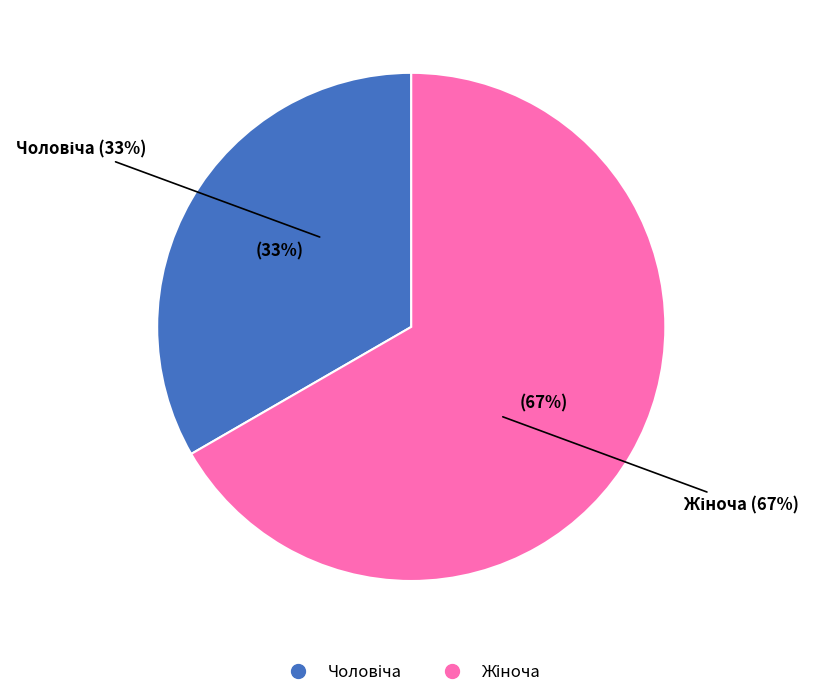

To the nearest percent, what is the combined percentage of Жіноча and Чоловіча?

100%